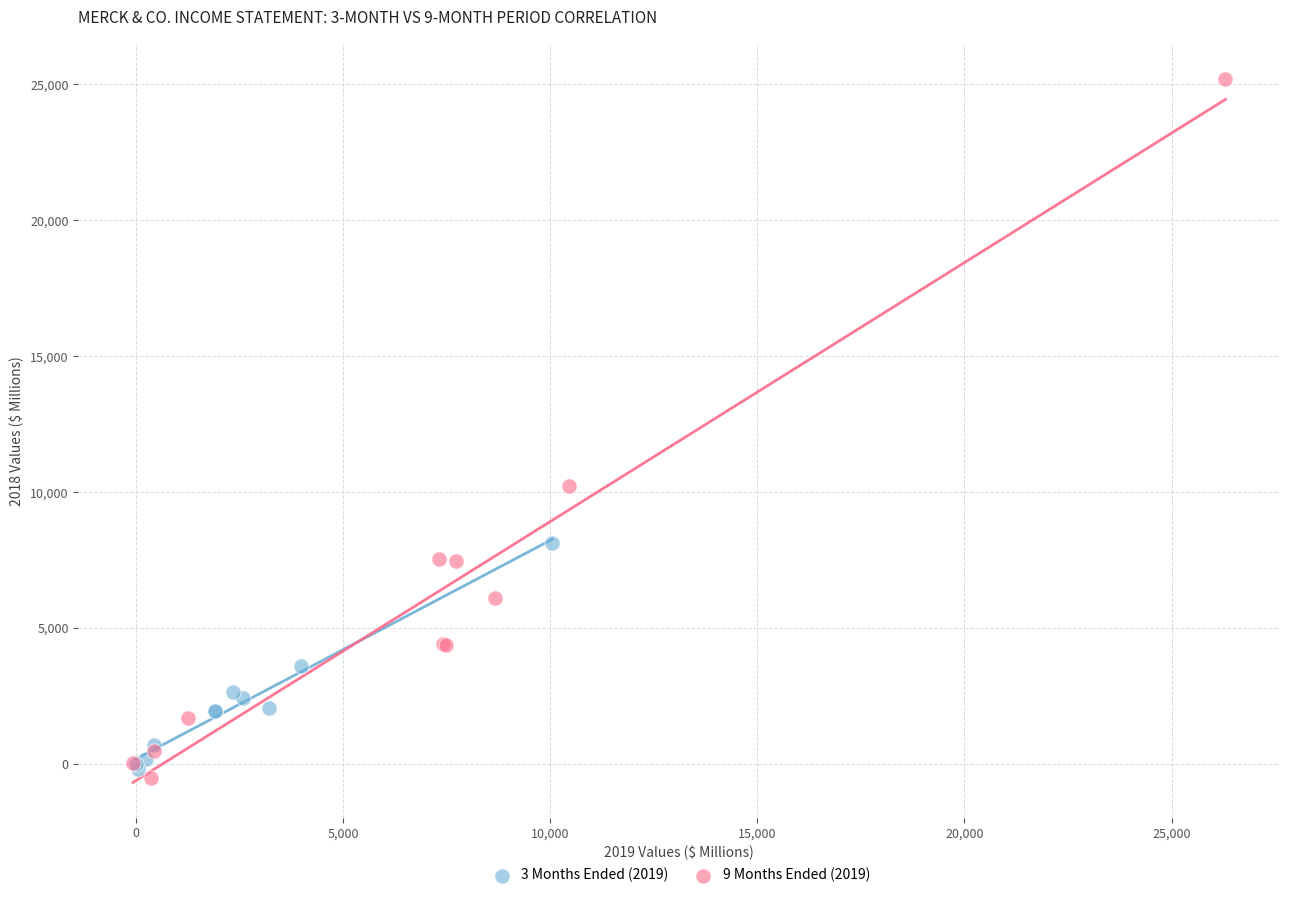

Which series contains the highest Y value?

9 Months Ended (2019)